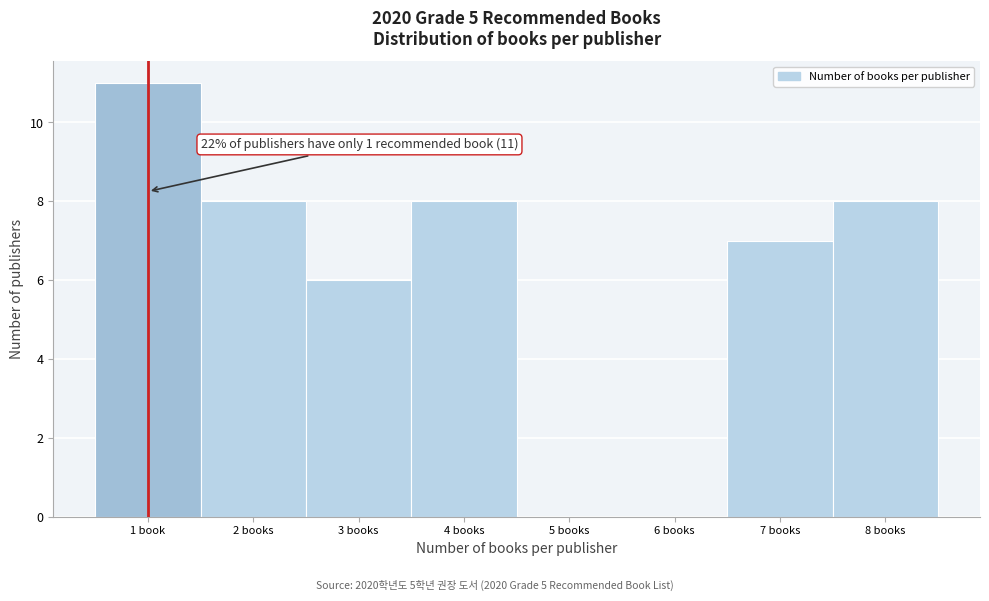

Reading right to left, extract all data points from this chart.

8 books=8	7 books=7	6 books=0	5 books=0	4 books=8	3 books=6	2 books=8	1 book=11